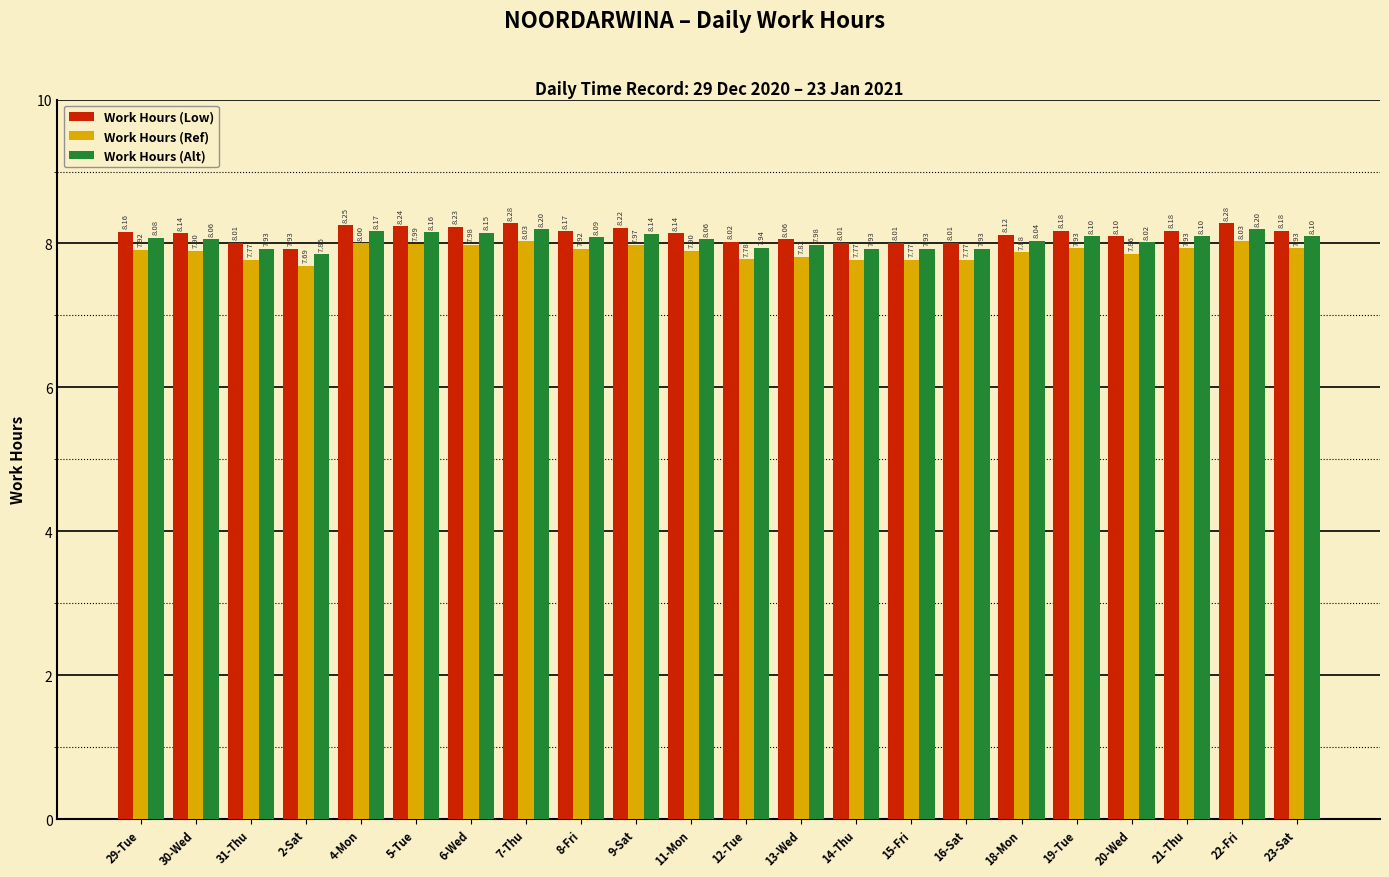

At how many categories does at least one series exceed 7?

22